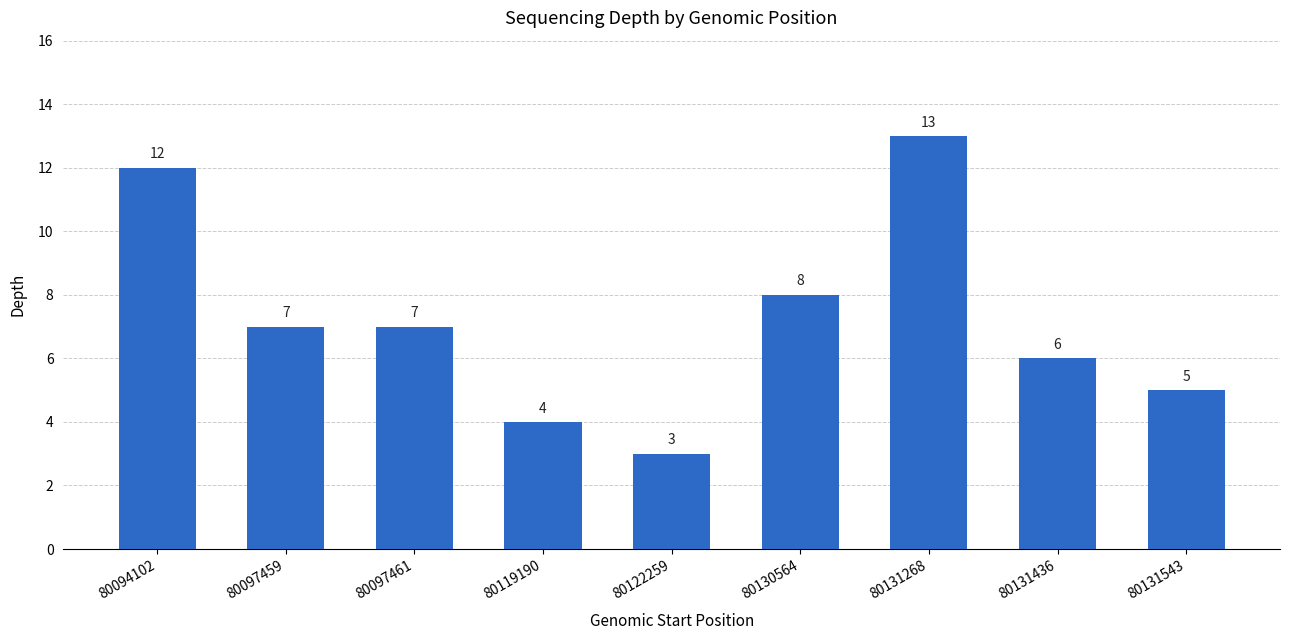

What is the smallest value displayed?

3